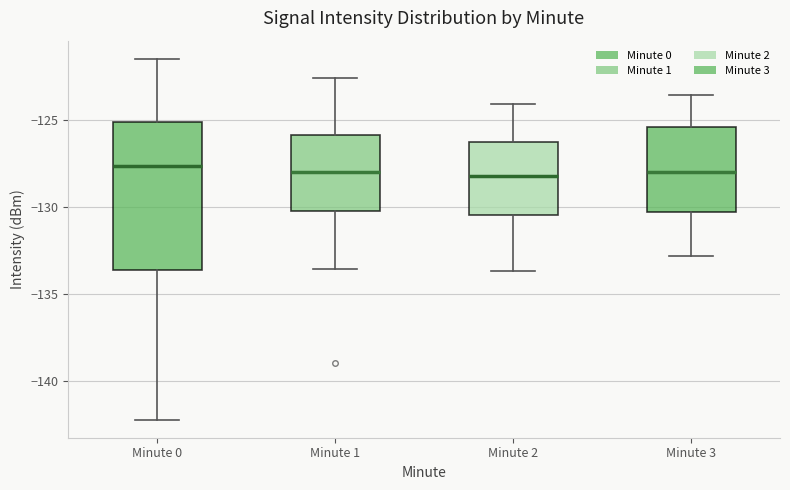

Comparing the boxes themselves (not the whiskers), which one is the tallest?

Minute 0